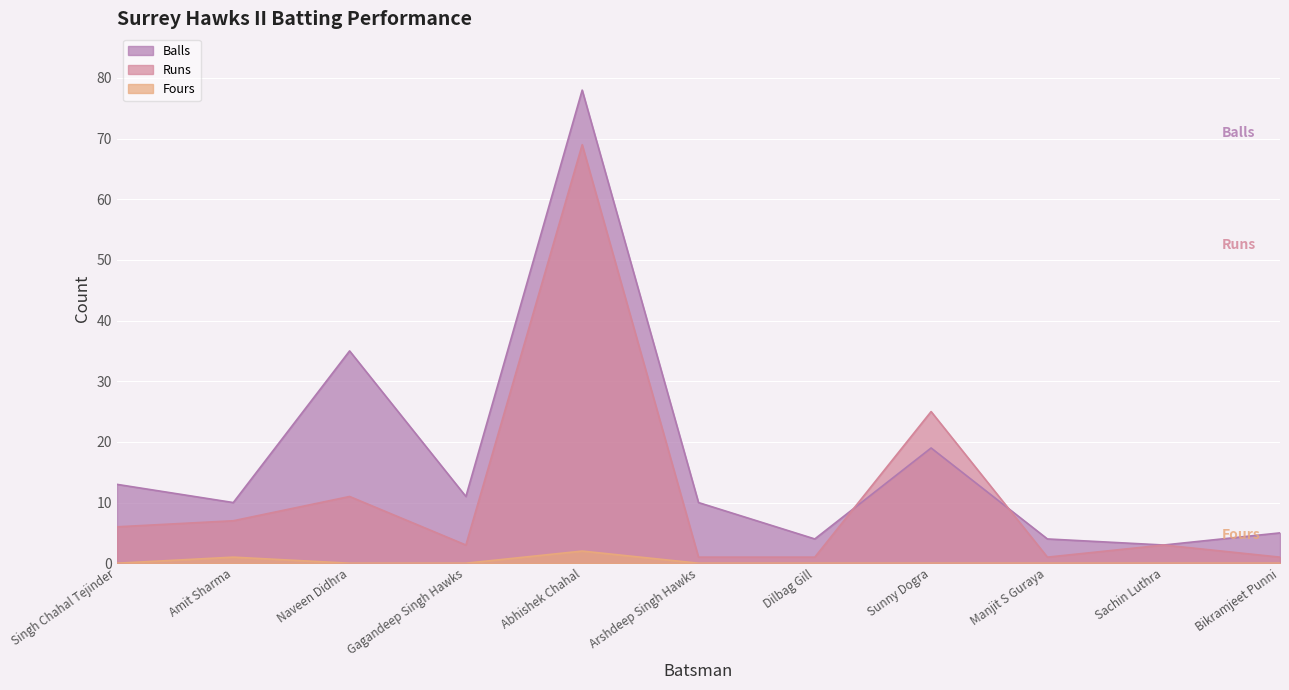

In Balls, how many points are lower than both neighbors (excluding endpoints)?

4